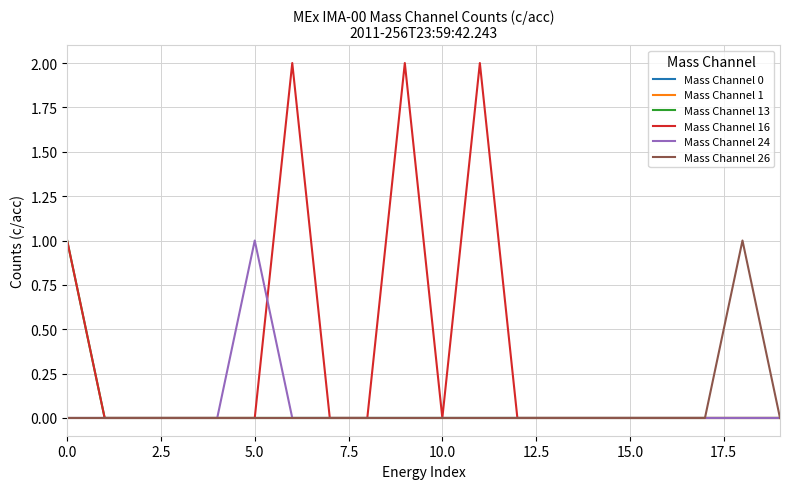

Which series has the largest range (max minus min)?

Mass Channel 16